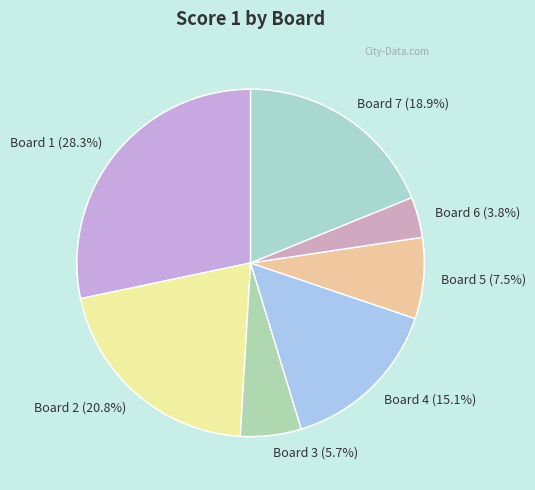

Is Board 3 the majority of the pie?

No